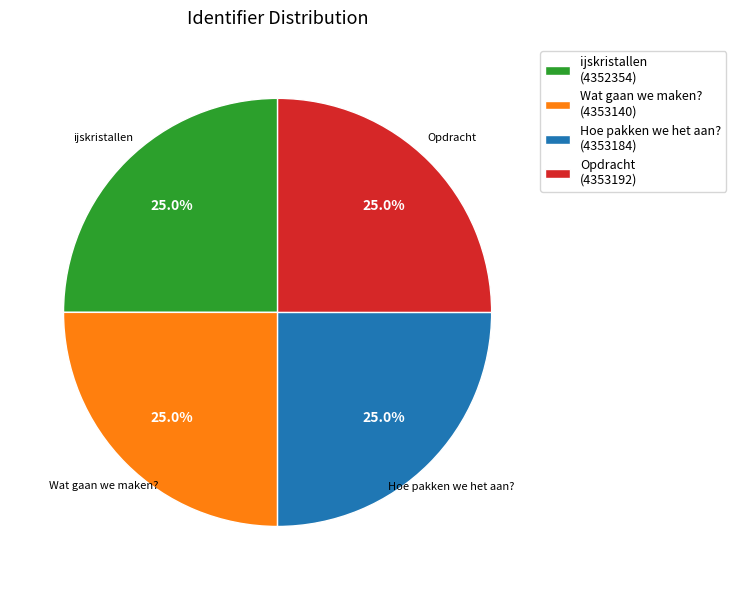

To the nearest percent, what percentage of the pie is ijskristallen?

25%